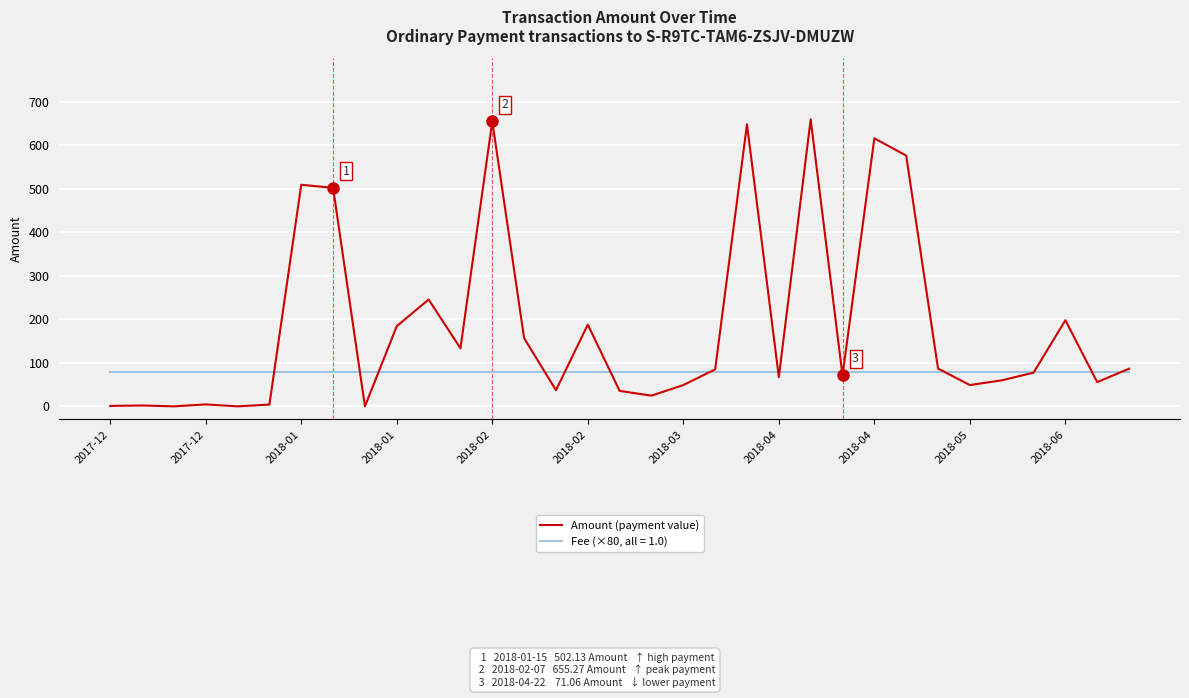

List the series in order of their overall mean, lowest first.

Fee (×80, all = 1.0), Amount (payment value)